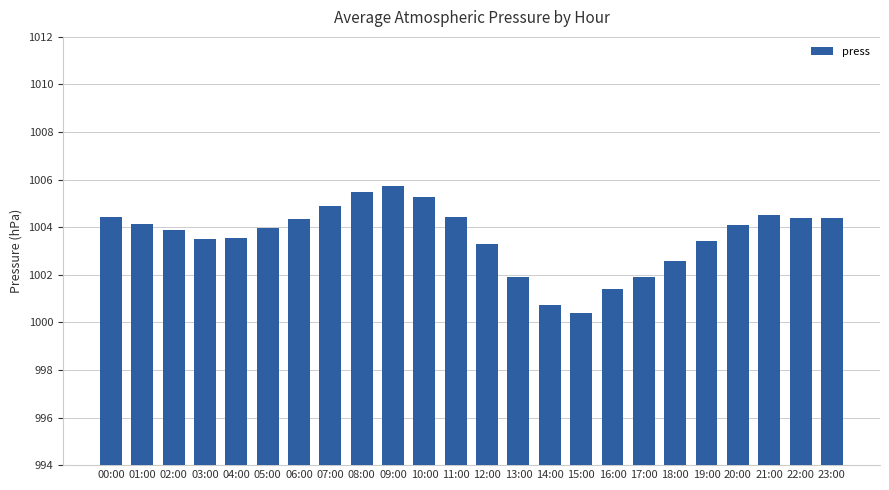

What position from the left is 17:00?

18